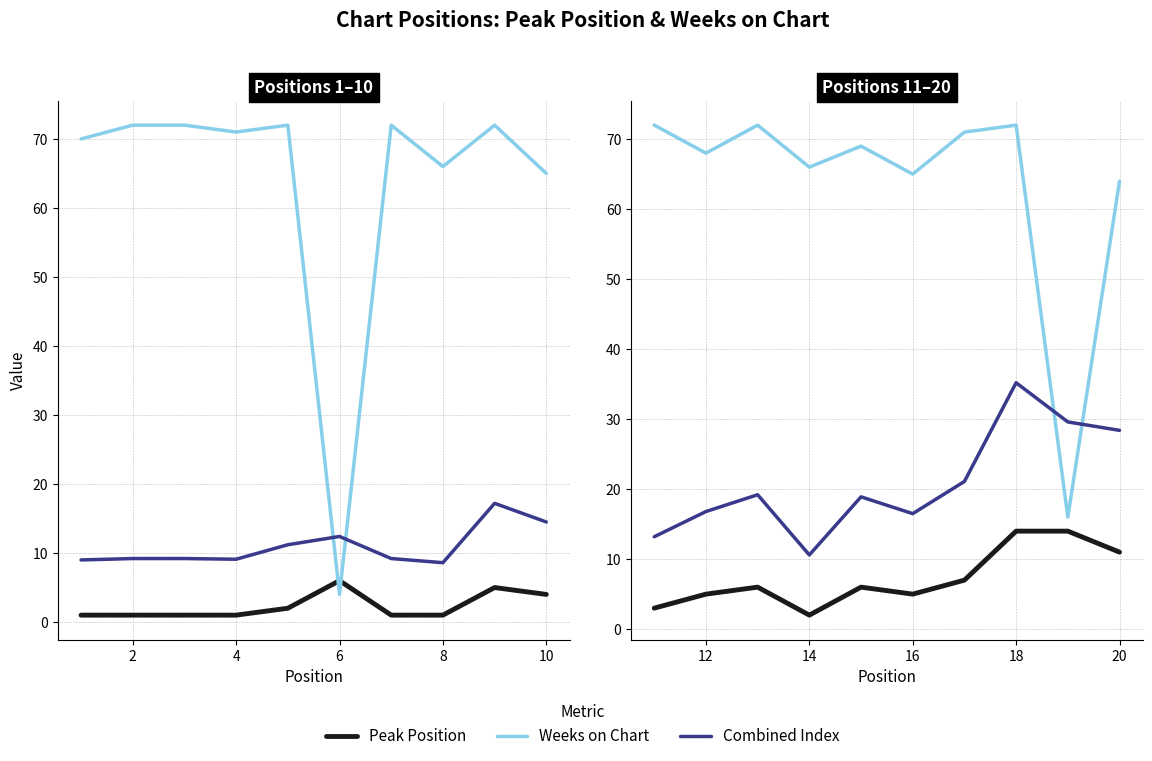

Which series has the widest spread of values?

Weeks on Chart